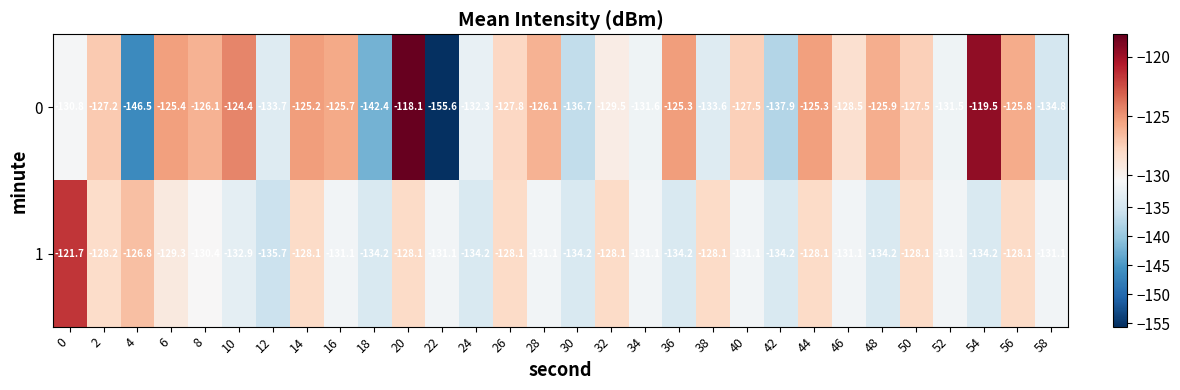

Read the 1 value at 50.

-128.1